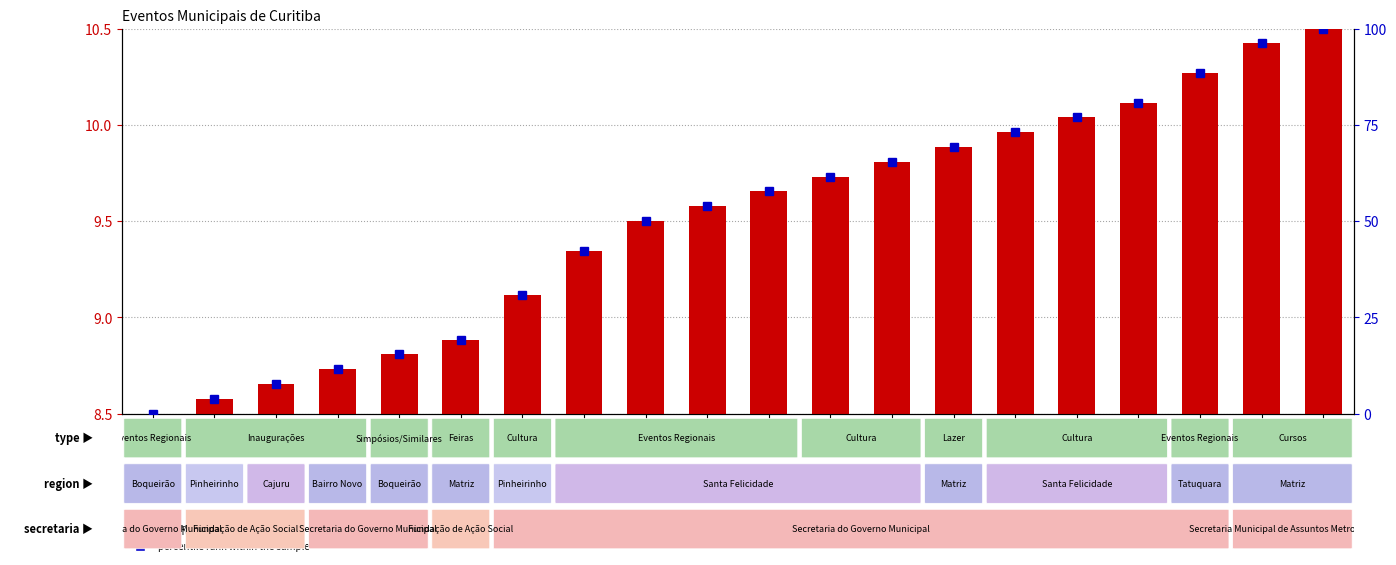

What is the value of the percentile rank within the sample bar at the 5th from the left?

15.4